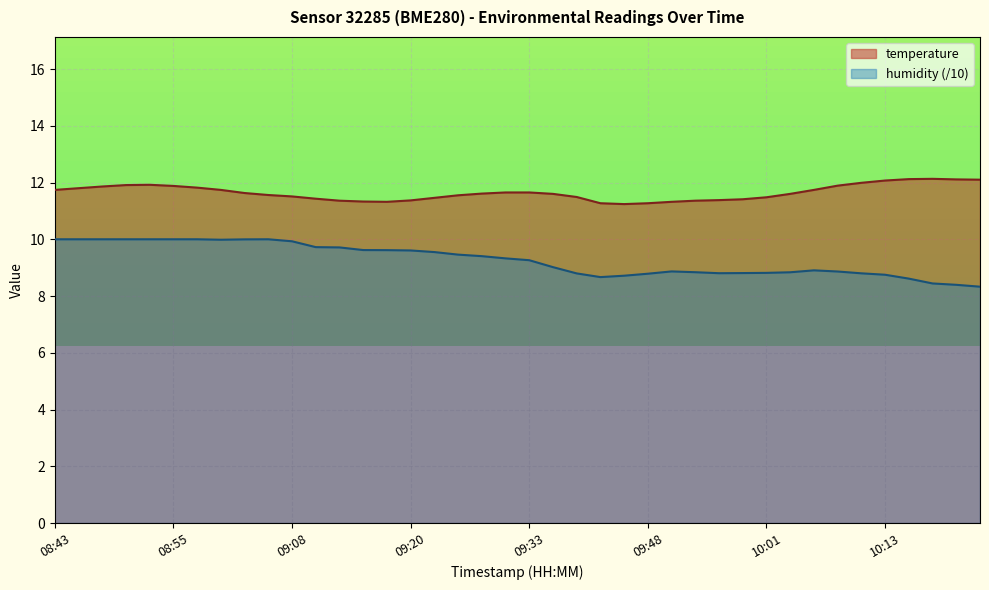

Rank the series by their average value, from highest to lowest.

temperature, humidity (/10)